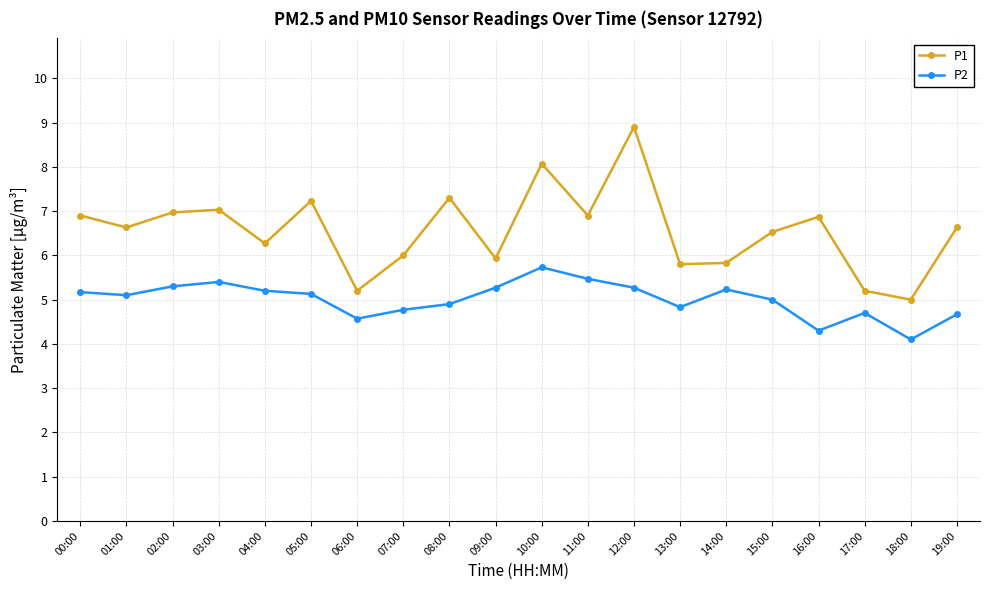

Is the value of P1 at 03:00 greater than the value of P2 at 02:00?

Yes